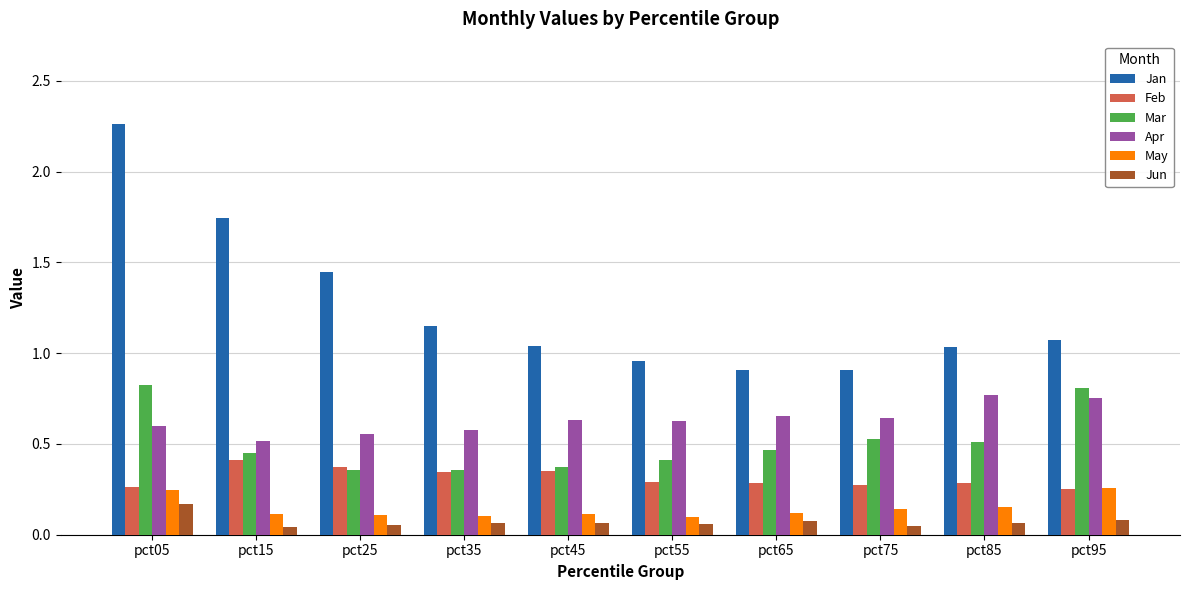

Which series has the largest total across all categories?

Jan